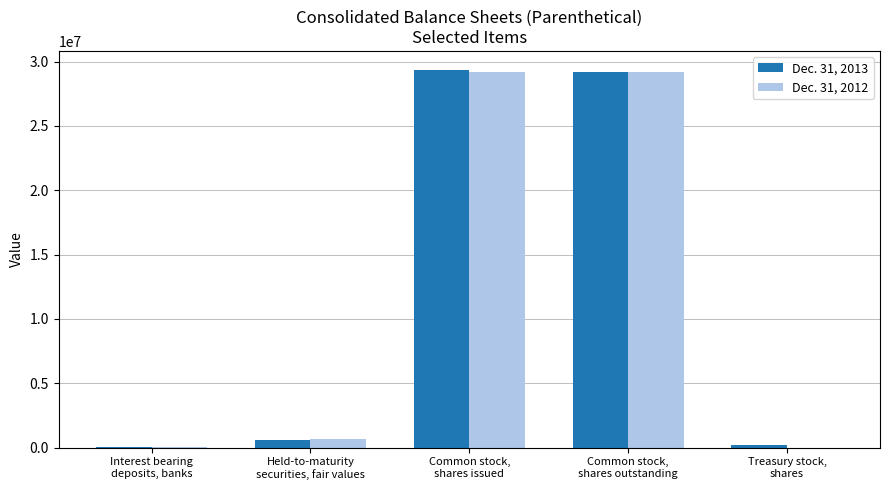

What is the maximum value shown in the chart?

29367511